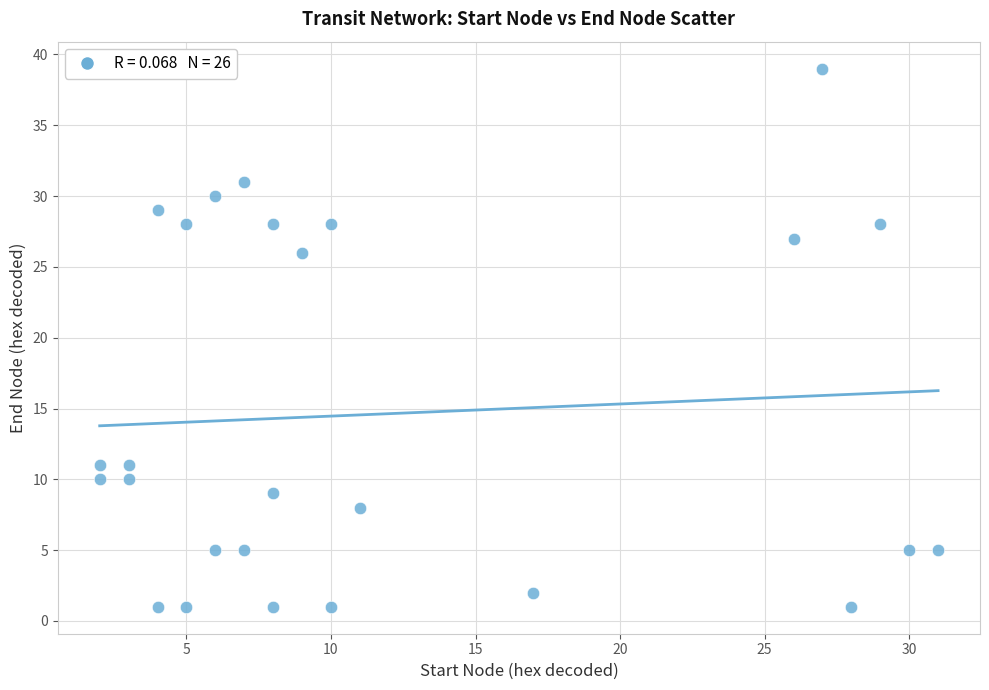

What Y value in the scatter plot is closest to 20?

26